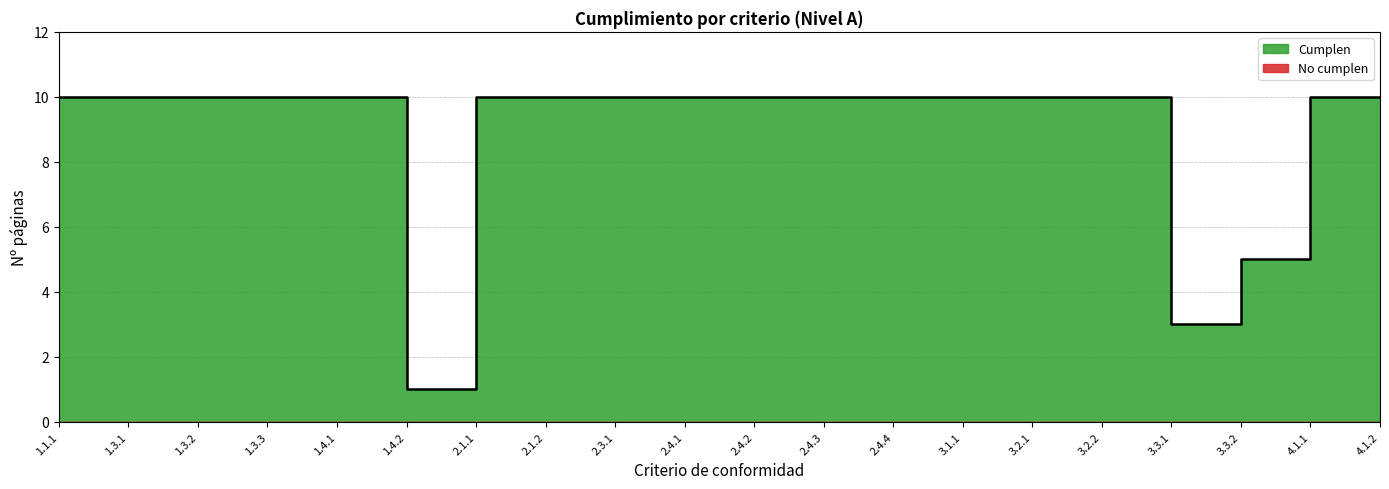

How many lines are shown in the chart?

1